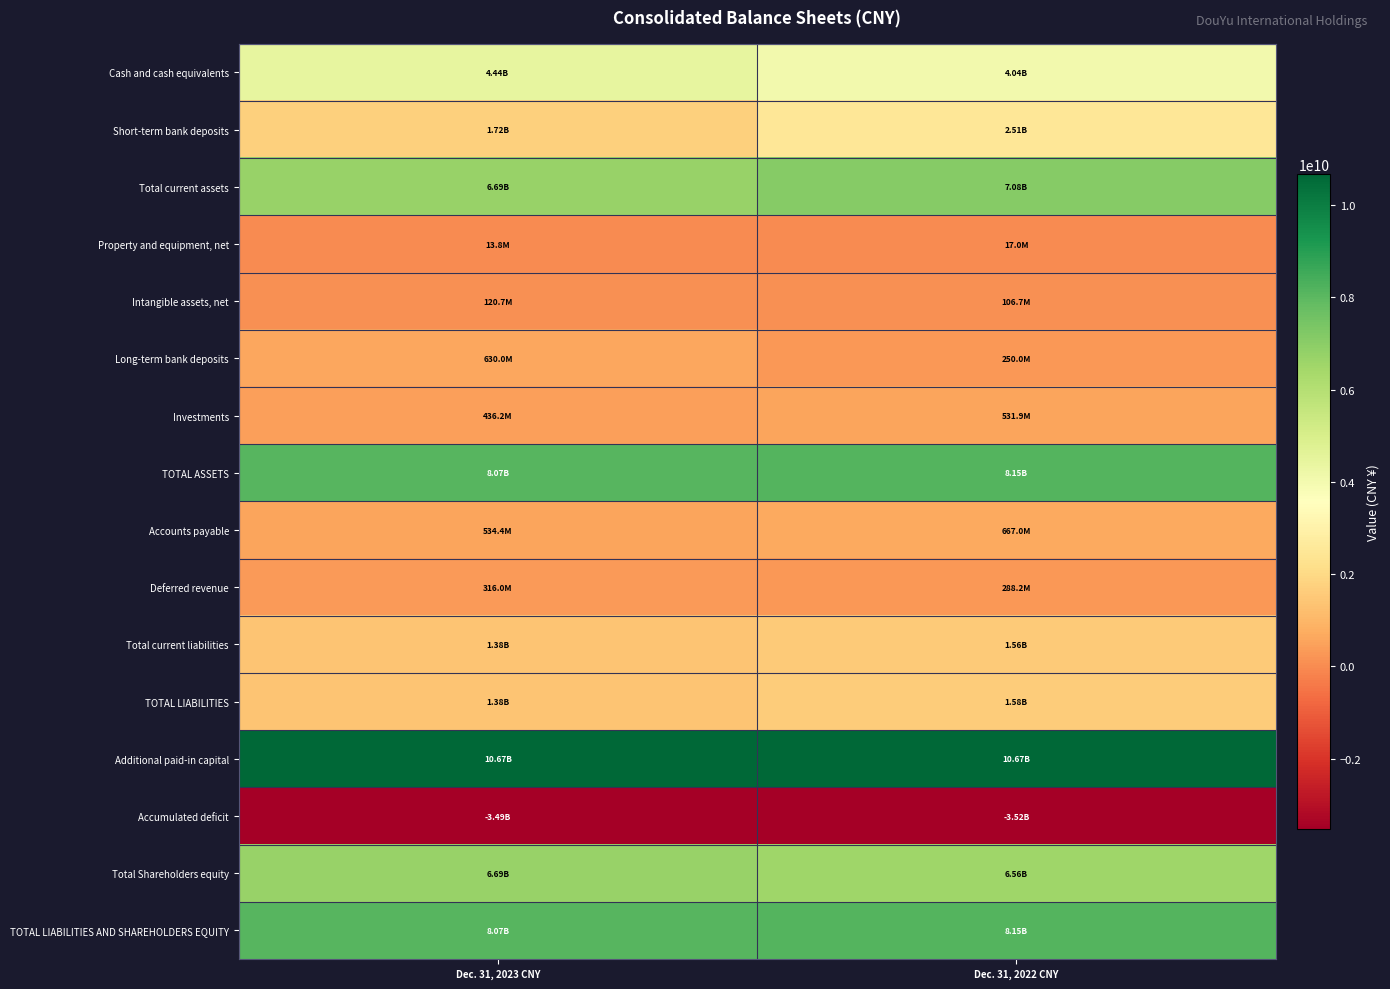

Reading left to right, list all the values displayed in this chart.

Cash and cash equivalents: Dec. 31, 2023 CNY=4440131180	Dec. 31, 2022 CNY=4041602800
Short-term bank deposits: Dec. 31, 2023 CNY=1716540000	Dec. 31, 2022 CNY=2511150000
Total current assets: Dec. 31, 2023 CNY=6685426757	Dec. 31, 2022 CNY=7077183579
Property and equipment, net: Dec. 31, 2023 CNY=13807906	Dec. 31, 2022 CNY=16987890
Intangible assets, net: Dec. 31, 2023 CNY=120694138	Dec. 31, 2022 CNY=106723435
Long-term bank deposits: Dec. 31, 2023 CNY=630000000	Dec. 31, 2022 CNY=250000000
Investments: Dec. 31, 2023 CNY=436197287	Dec. 31, 2022 CNY=531911325
TOTAL ASSETS: Dec. 31, 2023 CNY=8072102829	Dec. 31, 2022 CNY=8145366409
Accounts payable: Dec. 31, 2023 CNY=534427672	Dec. 31, 2022 CNY=666984788
Deferred revenue: Dec. 31, 2023 CNY=315969307	Dec. 31, 2022 CNY=288152276
Total current liabilities: Dec. 31, 2023 CNY=1376069149	Dec. 31, 2022 CNY=1558664148
TOTAL LIABILITIES: Dec. 31, 2023 CNY=1382769843	Dec. 31, 2022 CNY=1584806262
Additional paid-in capital: Dec. 31, 2023 CNY=10670286906	Dec. 31, 2022 CNY=10670286906
Accumulated deficit: Dec. 31, 2023 CNY=-3485007183	Dec. 31, 2022 CNY=-3520524817
Total Shareholders equity: Dec. 31, 2023 CNY=6689332986	Dec. 31, 2022 CNY=6560560147
TOTAL LIABILITIES AND SHAREHOLDERS EQUITY: Dec. 31, 2023 CNY=8072102829	Dec. 31, 2022 CNY=8145366409